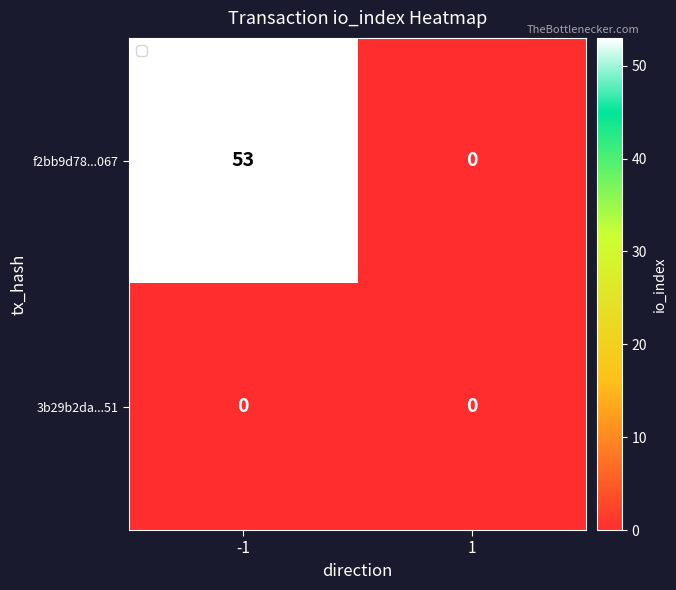

Rank the series by their average value, from highest to lowest.

f2bb9d78...067, 3b29b2da...51